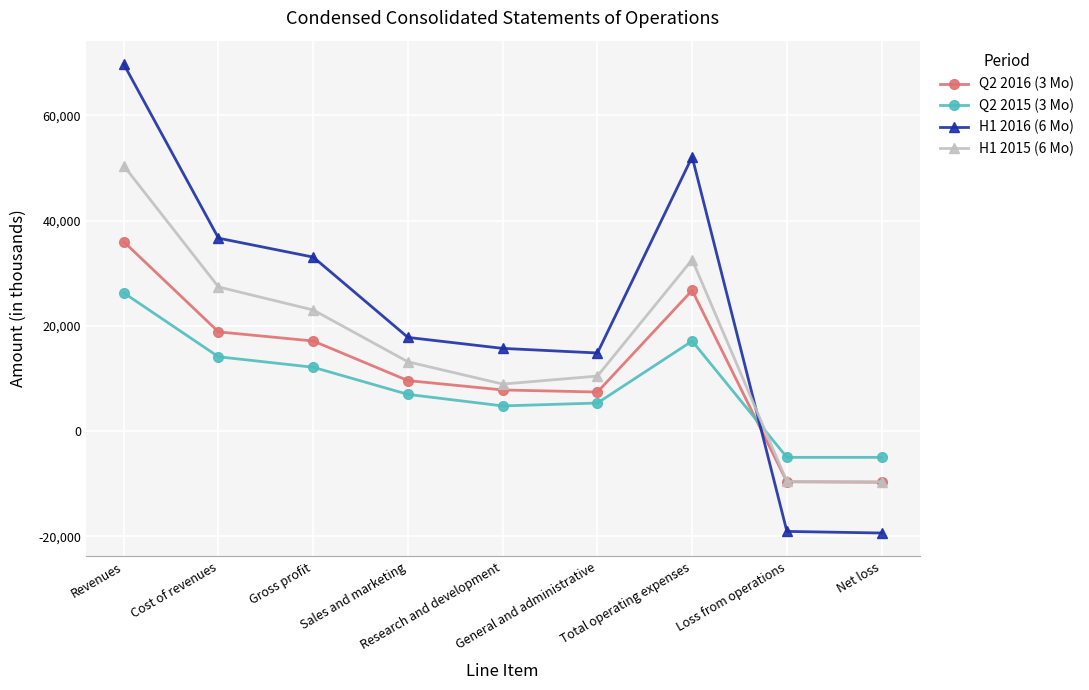

List the series in order of their peak value, lowest first.

Q2 2015 (3 Mo), Q2 2016 (3 Mo), H1 2015 (6 Mo), H1 2016 (6 Mo)